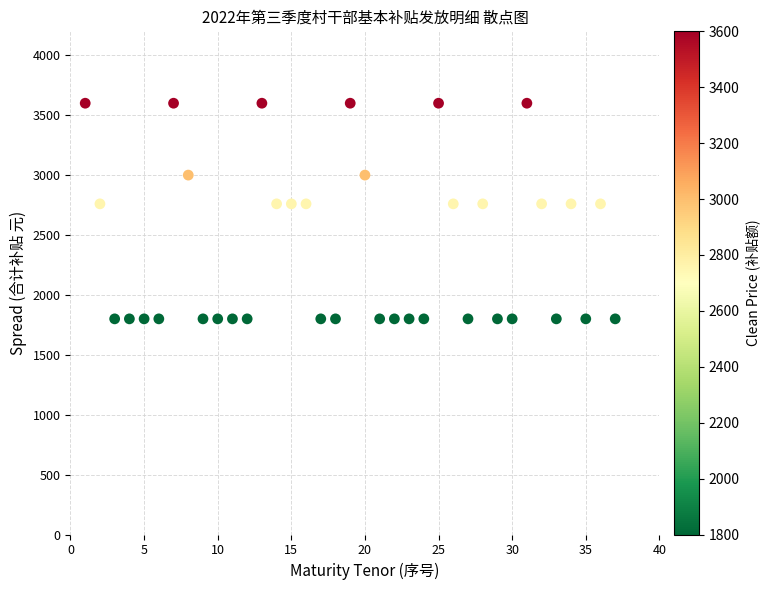

What is the range of X values (max minus min)?

36